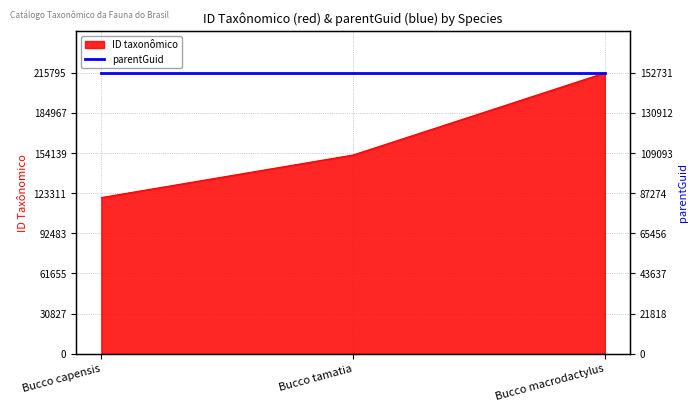

At which label is the value closest to 167903?

Bucco tamatia